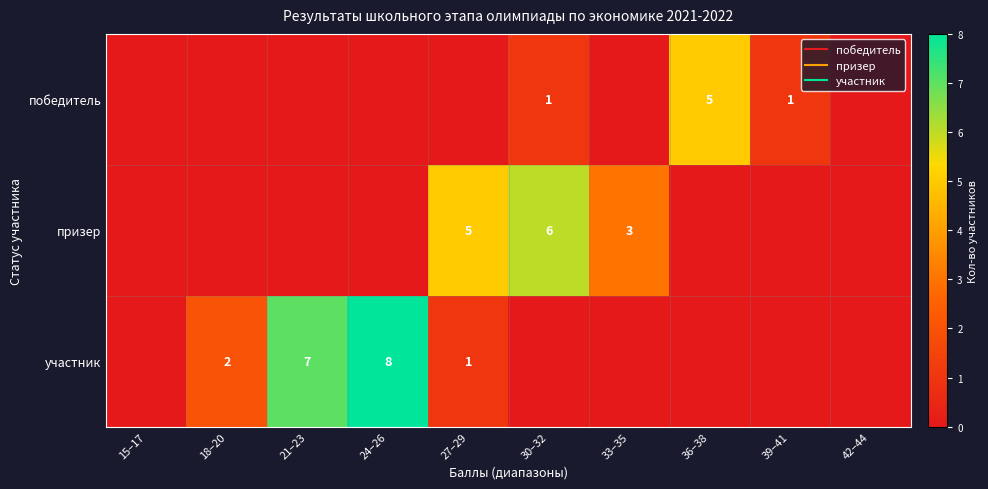

What is the difference between the second highest and second lowest values in the победитель series?

1